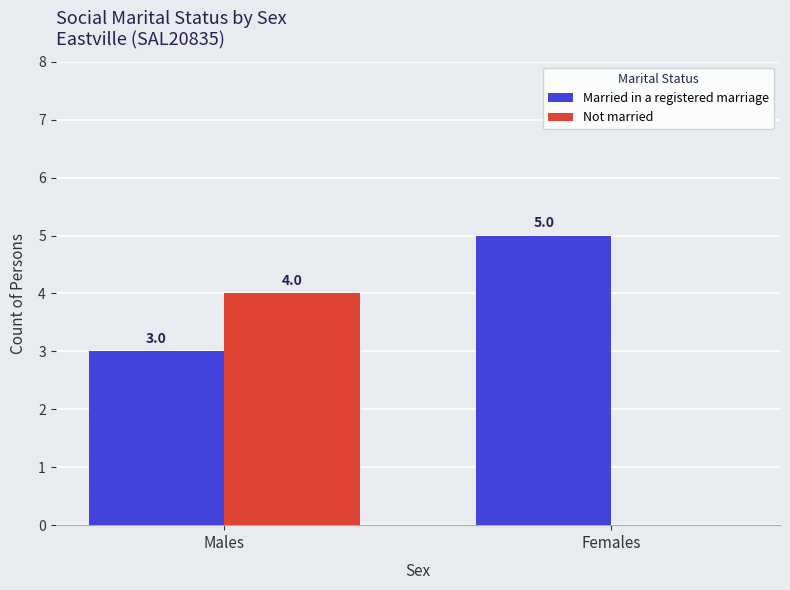

How many distinct data groups are displayed?

2